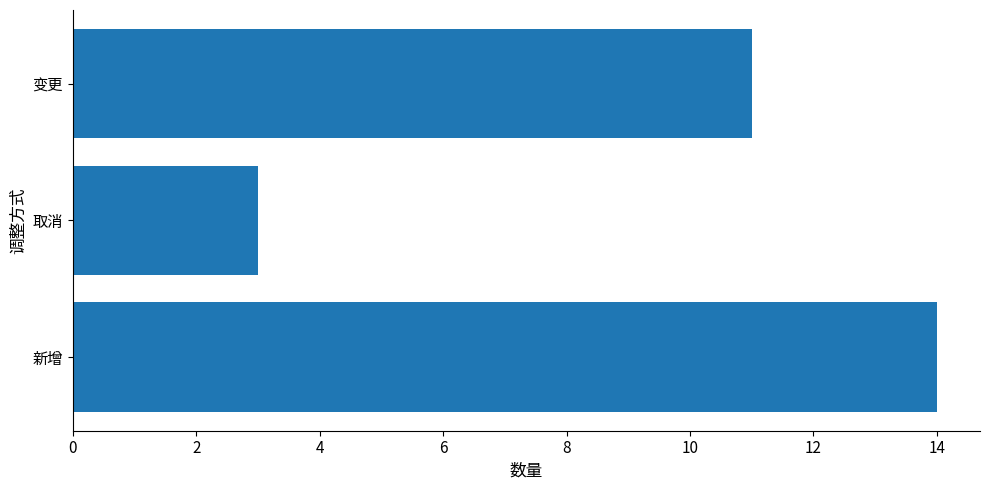

What is the minimum value shown in the chart?

3